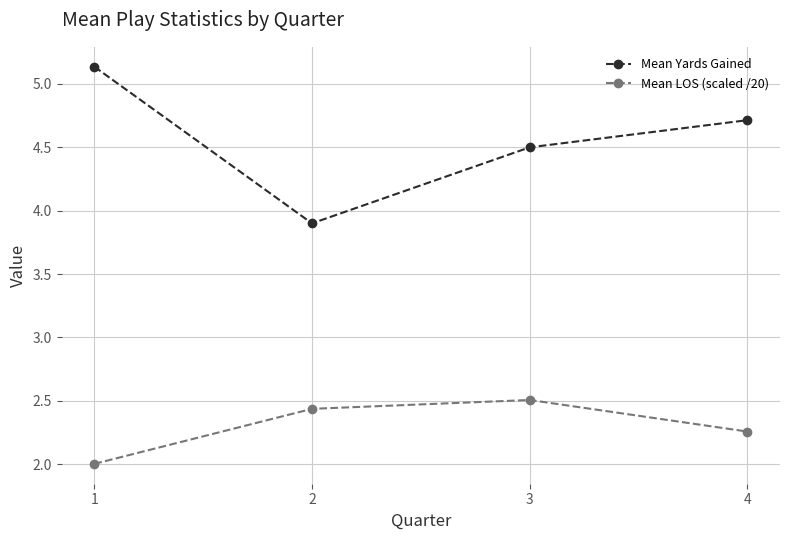

Which series has the widest spread of values?

Mean Yards Gained